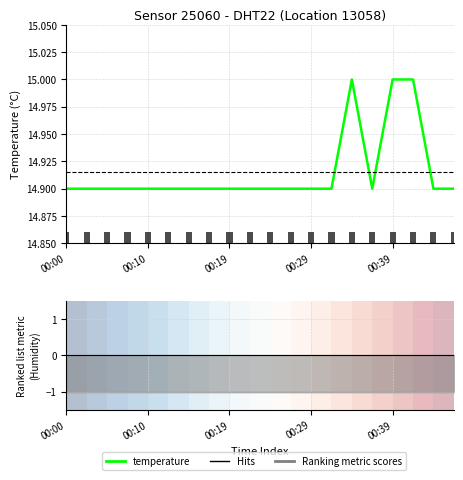

Which has a higher value, 12 or 19?

12